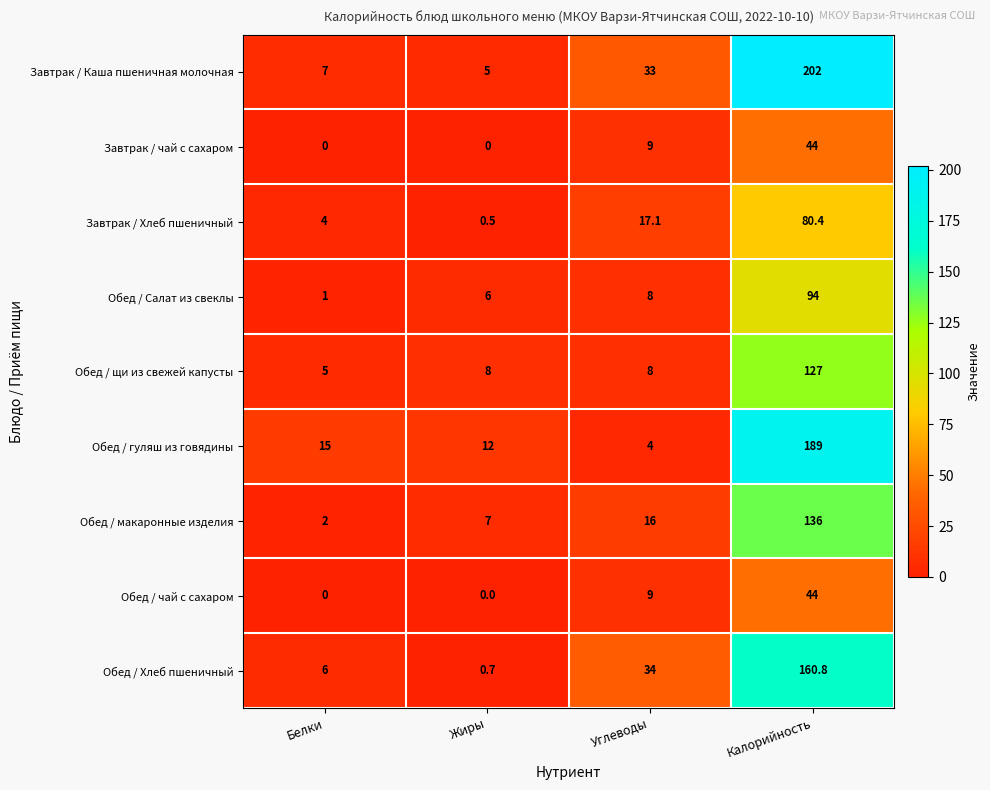

Rank the categories by Обед / Салат из свеклы value from lowest to highest.

Белки, Жиры, Углеводы, Калорийность